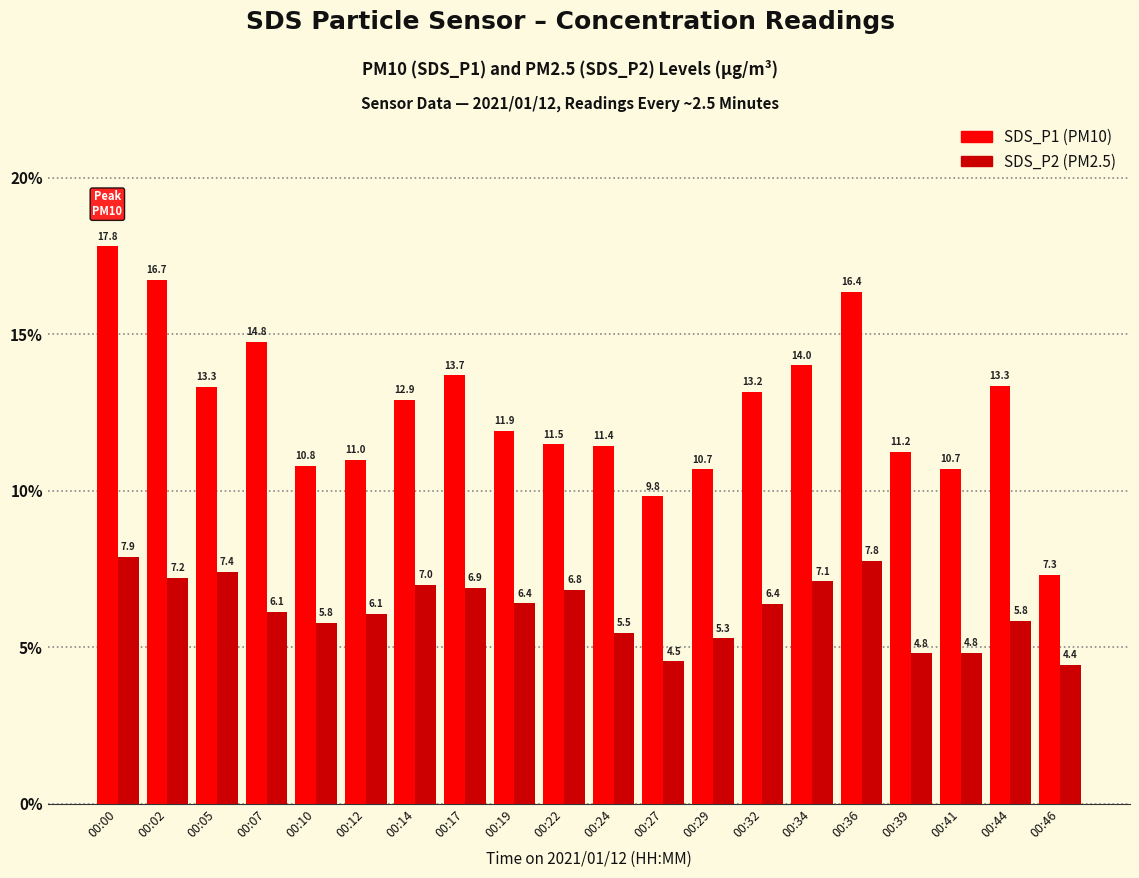

What is the approximate value of SDS_P1 (PM10) at 00:12?

11.0